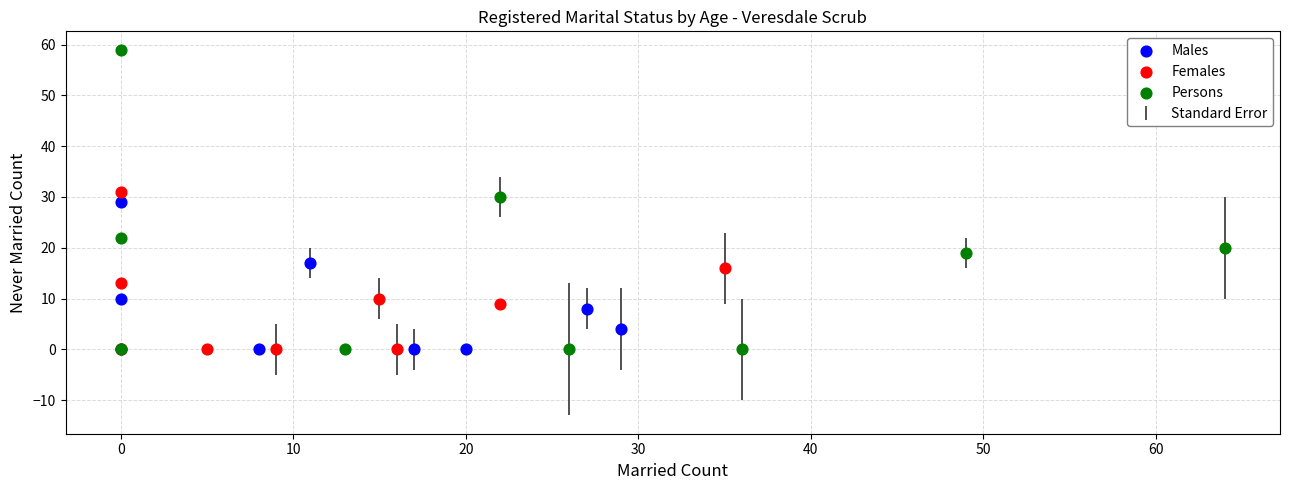

Which series has the widest spread of Y values?

Persons